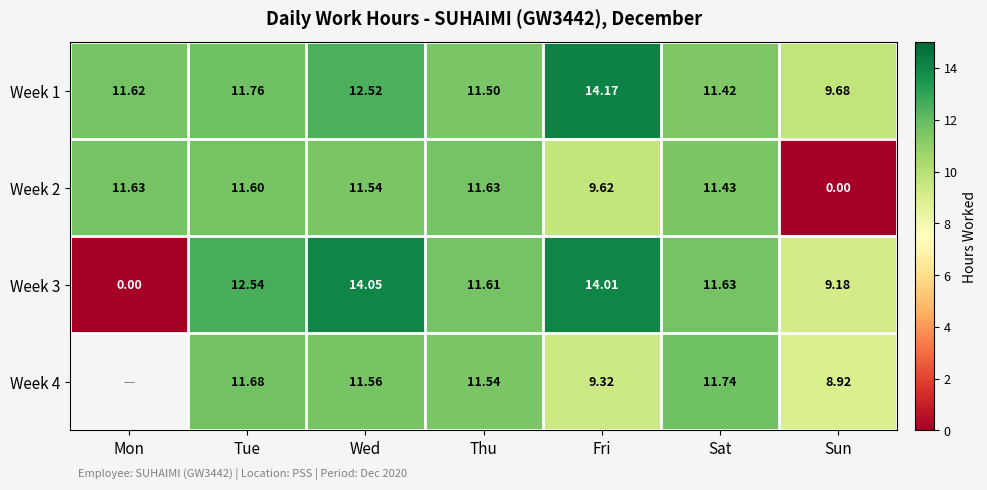

List the labels in order of Week 3 value, smallest first.

Mon, Sun, Thu, Sat, Tue, Fri, Wed